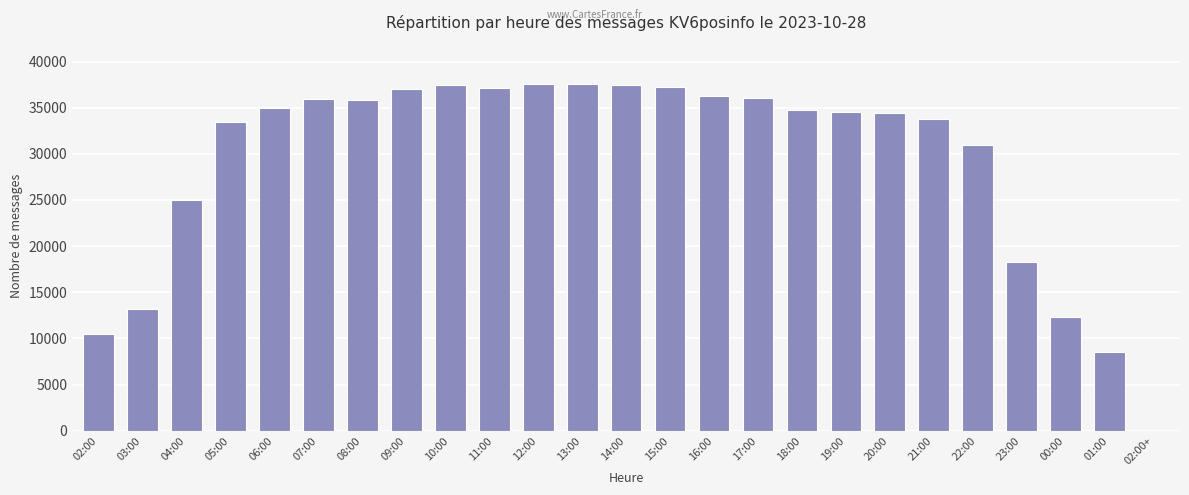

Does the chart contain stacked bars?

No